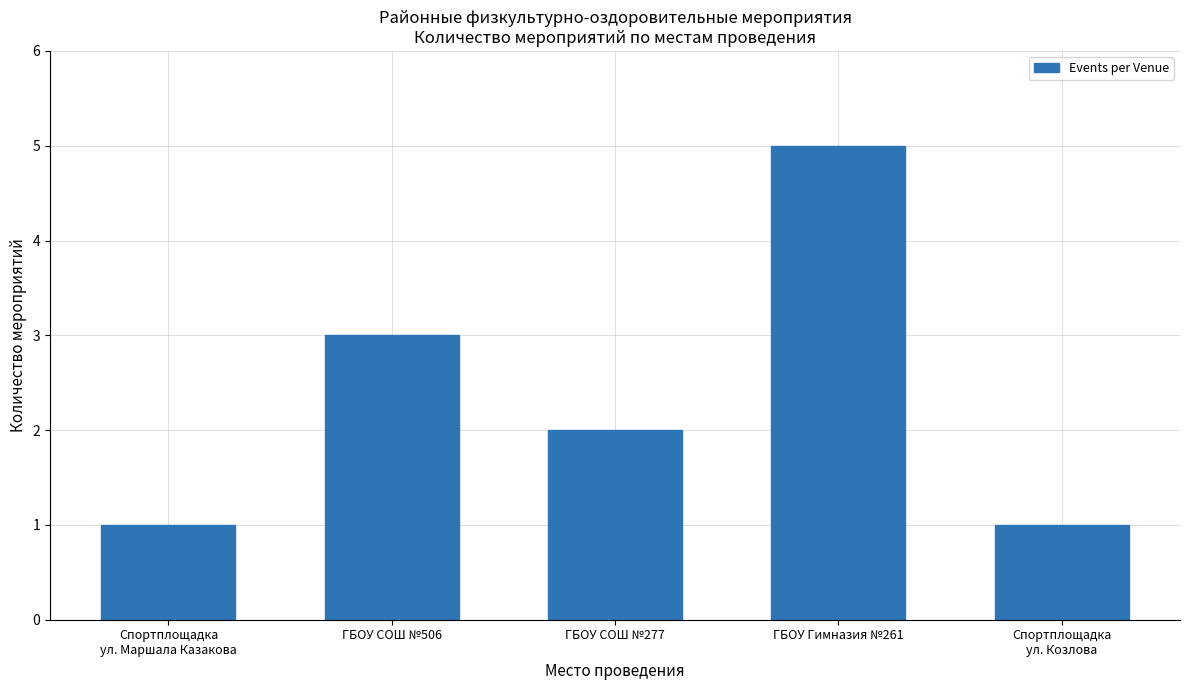

True or false: the data shows 0 at ГБОУ СОШ №277.

False